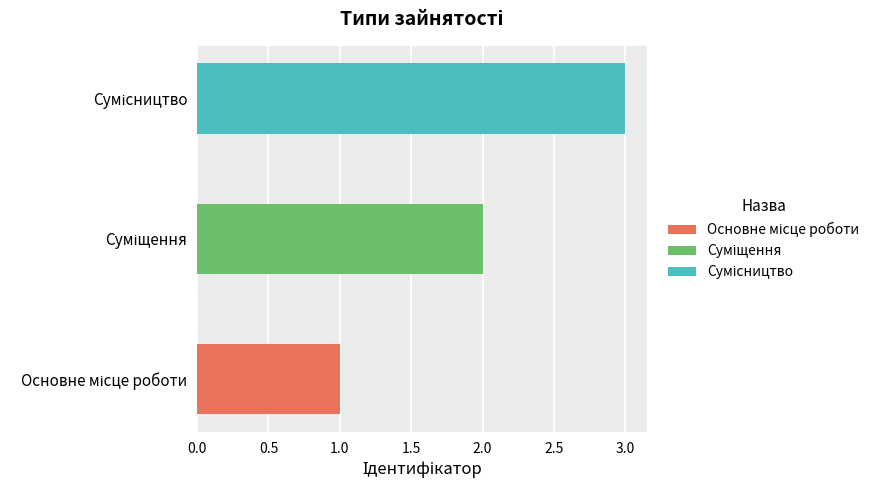

Where does the data first go above 2?

Сумісництво